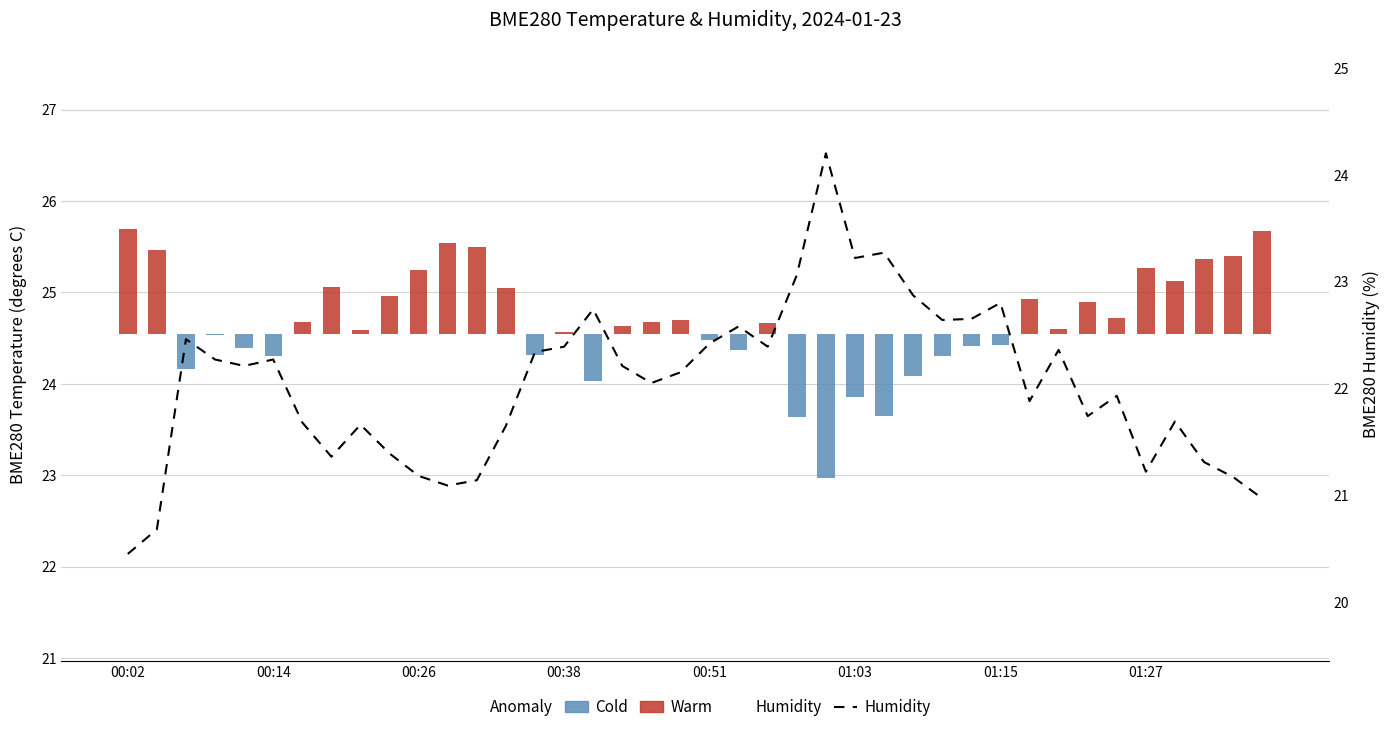

What is the sum of all Humidity values?

881.7